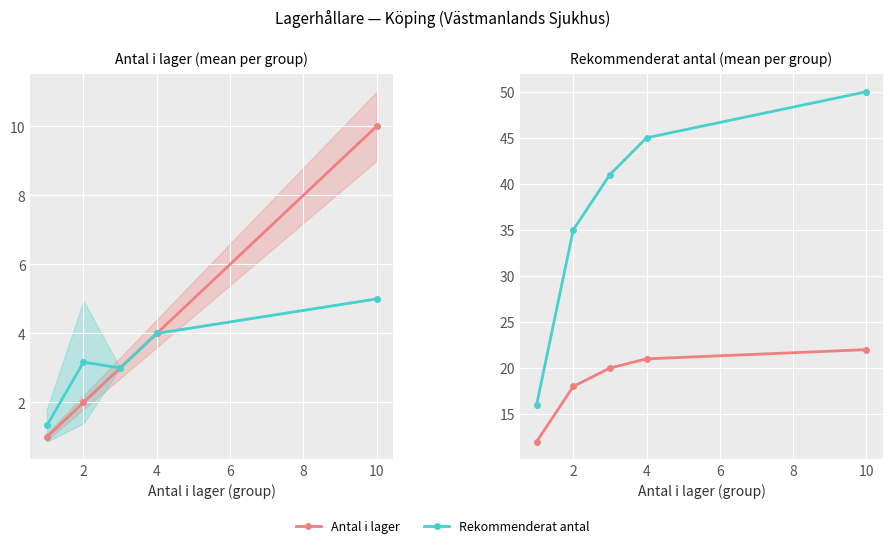

What is the value of the Rekommenderat antal point at the 2nd from the left?

3.2